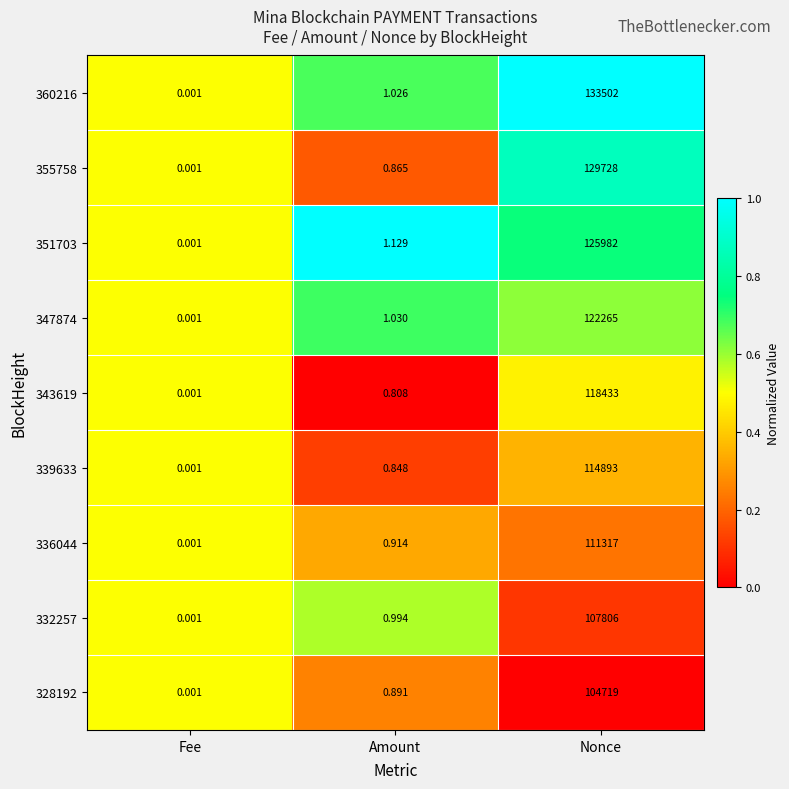

List the labels in order of 336044 value, largest first.

Nonce, Amount, Fee